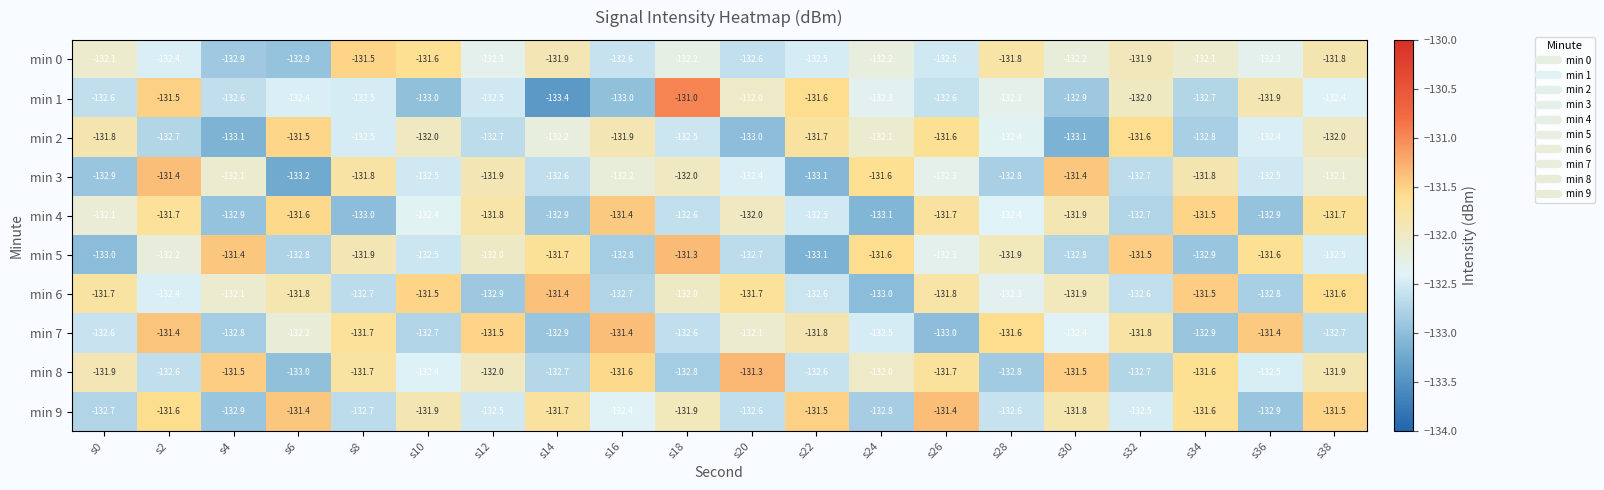

True or false: min 9 has a value of -192.2 at s0.

False